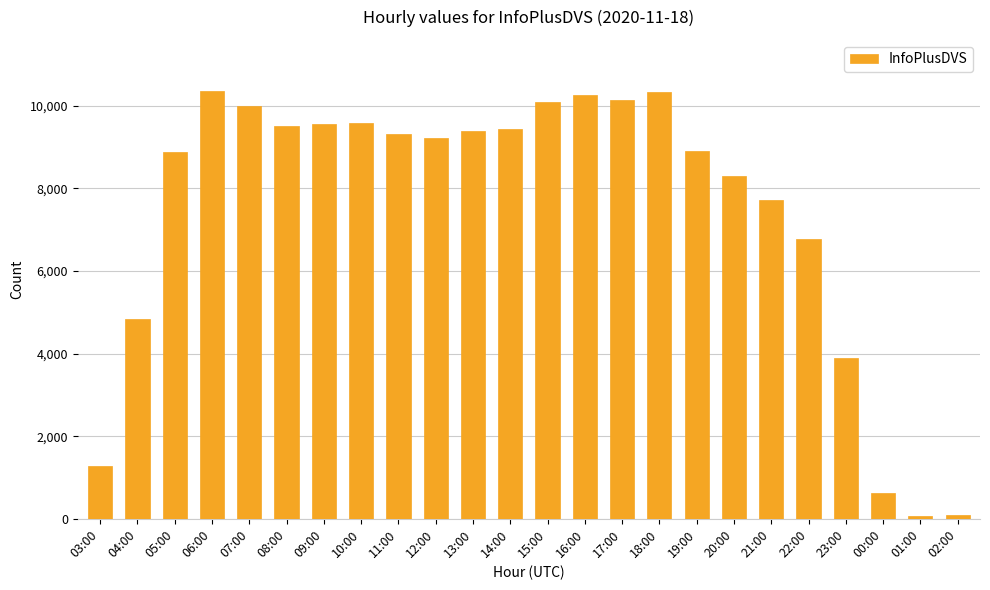

What is the difference between the maximum and minimum values?

10294